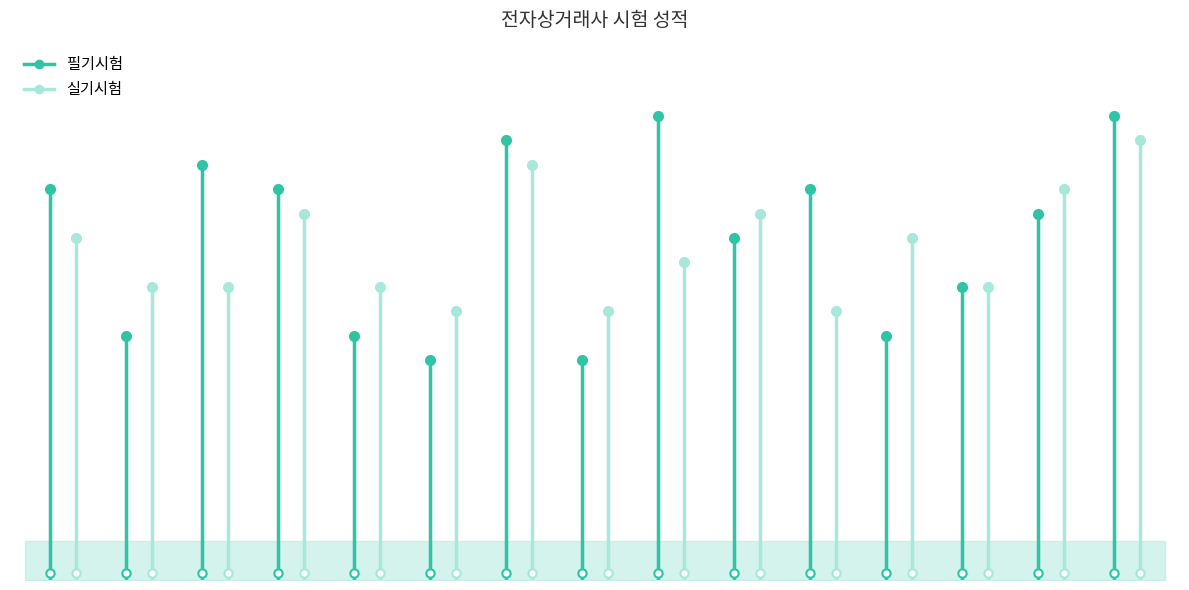

Which series has the largest total across all categories?

필기시험